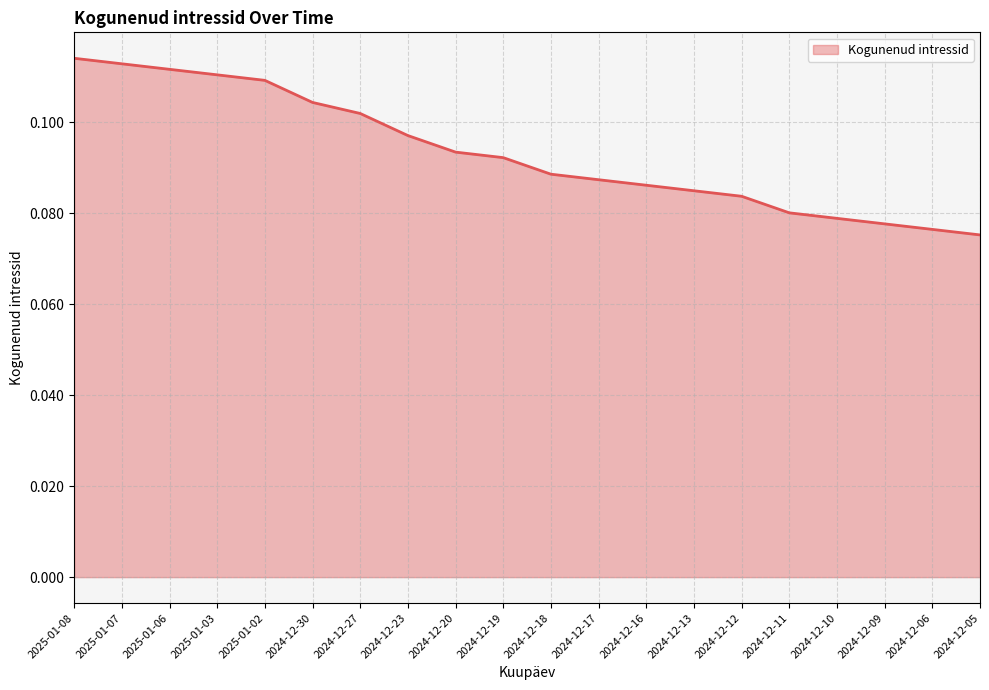

What is the sum of the values at 2024-12-13 and 2025-01-03?

0.2